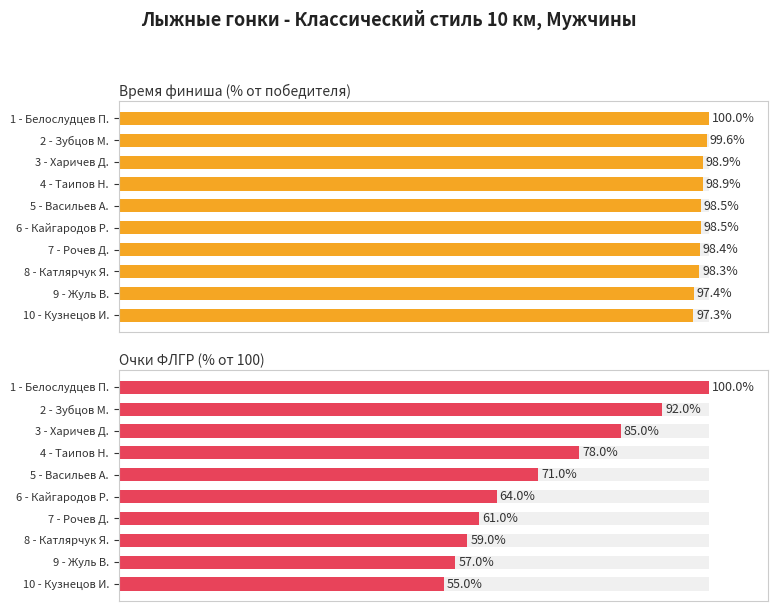

What is the smallest value displayed?

55.0